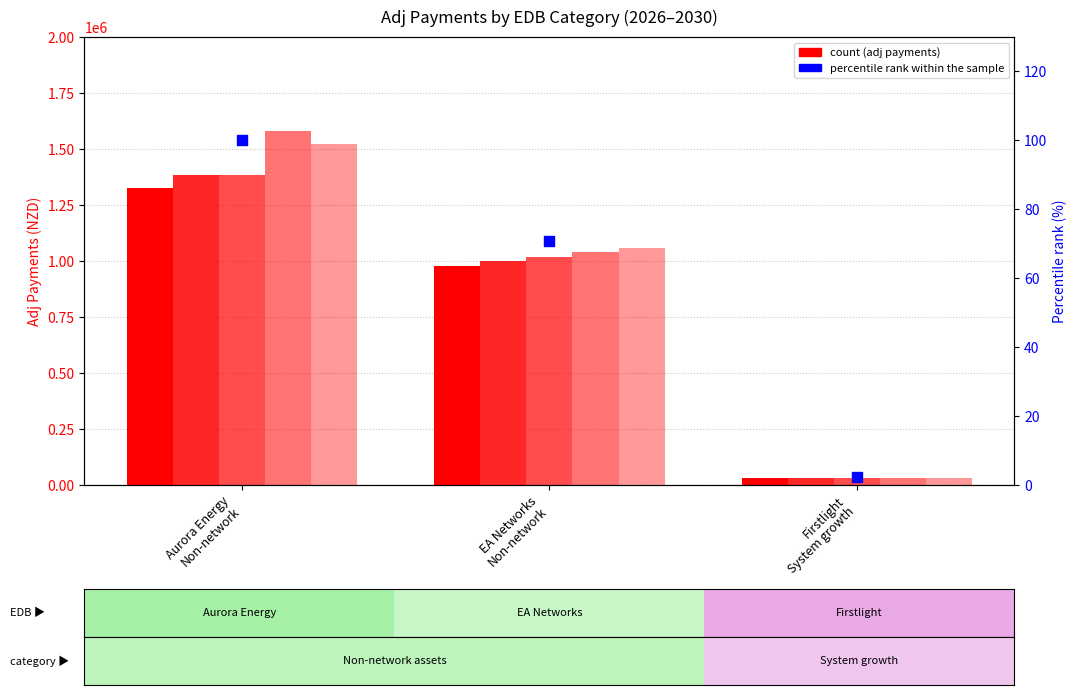

At which category is the sum across all series the highest?

Aurora Energy
Non-network